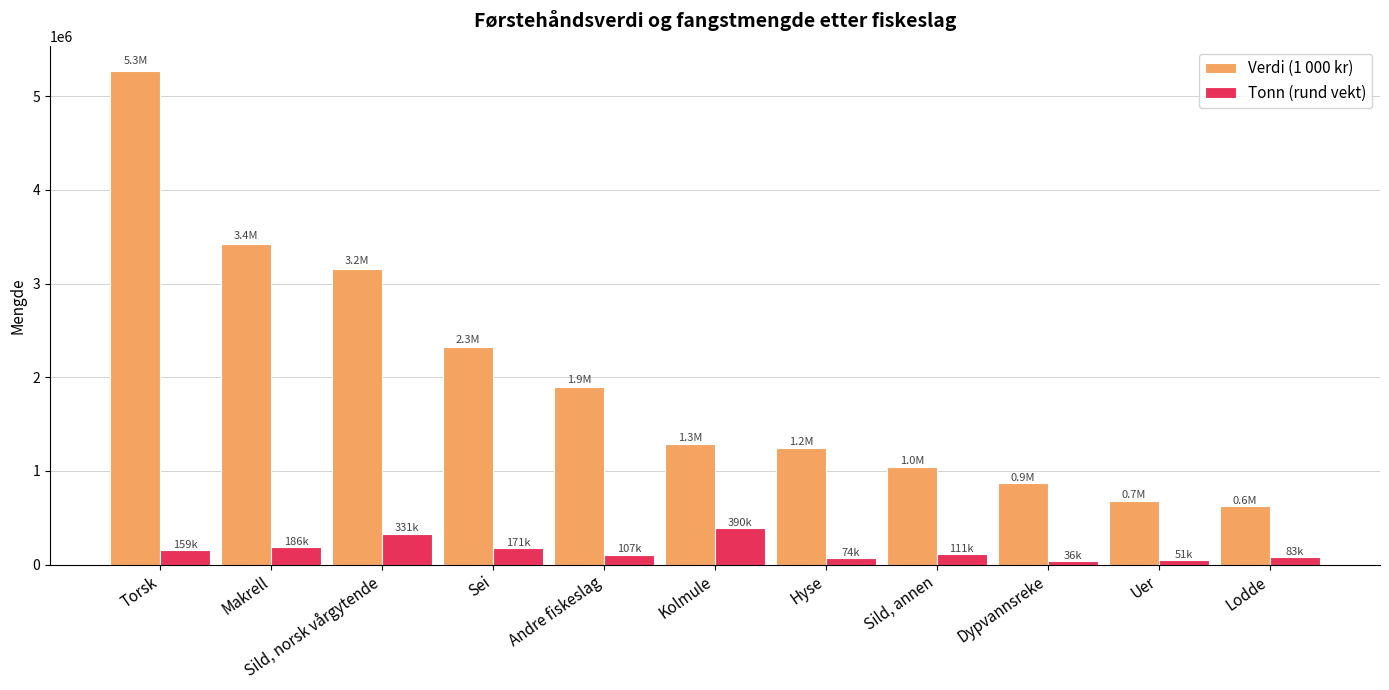

Rank the categories by Tonn (rund vekt) value from highest to lowest.

Kolmule, Sild, norsk vårgytende, Makrell, Sei, Torsk, Sild, annen, Andre fiskeslag, Lodde, Hyse, Uer, Dypvannsreke